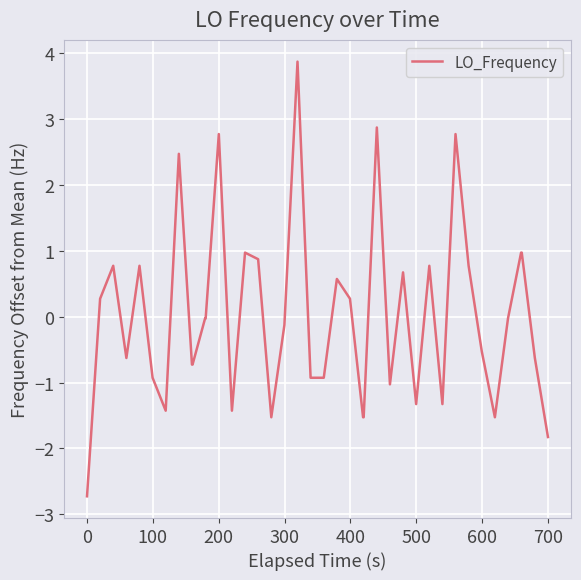

What is the difference between the maximum and minimum values?

6.6